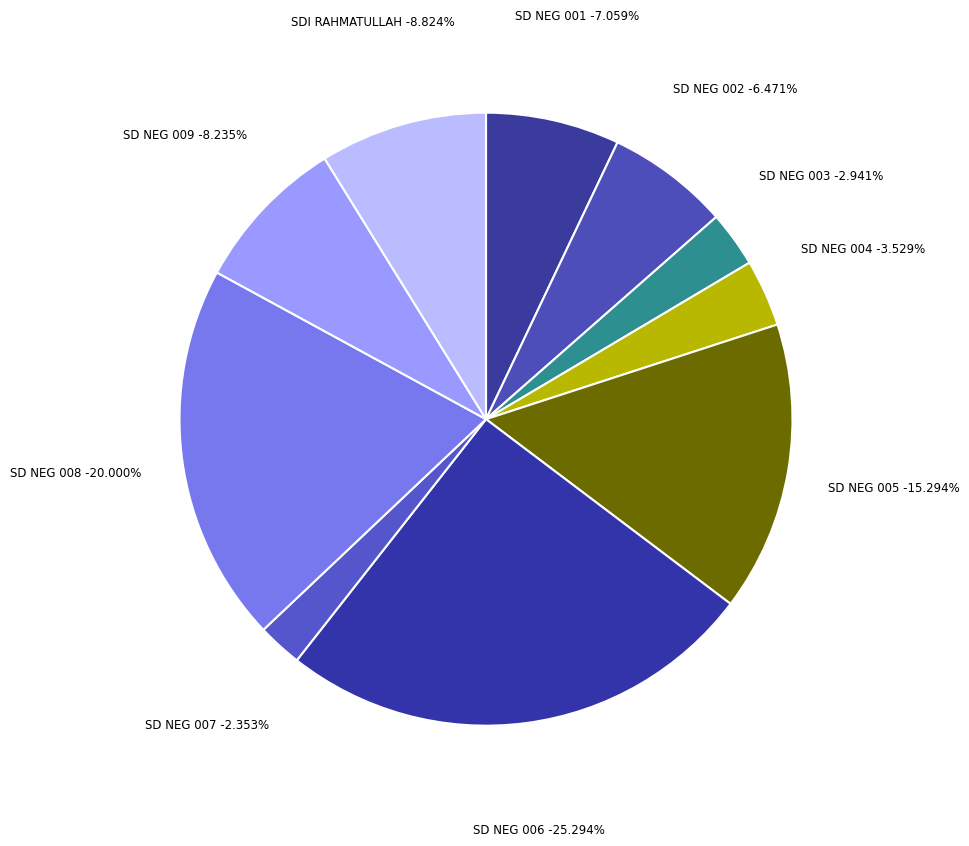

To the nearest percent, what portion does SD NEGERI 005 RANTAU PULUNG represent?

15%